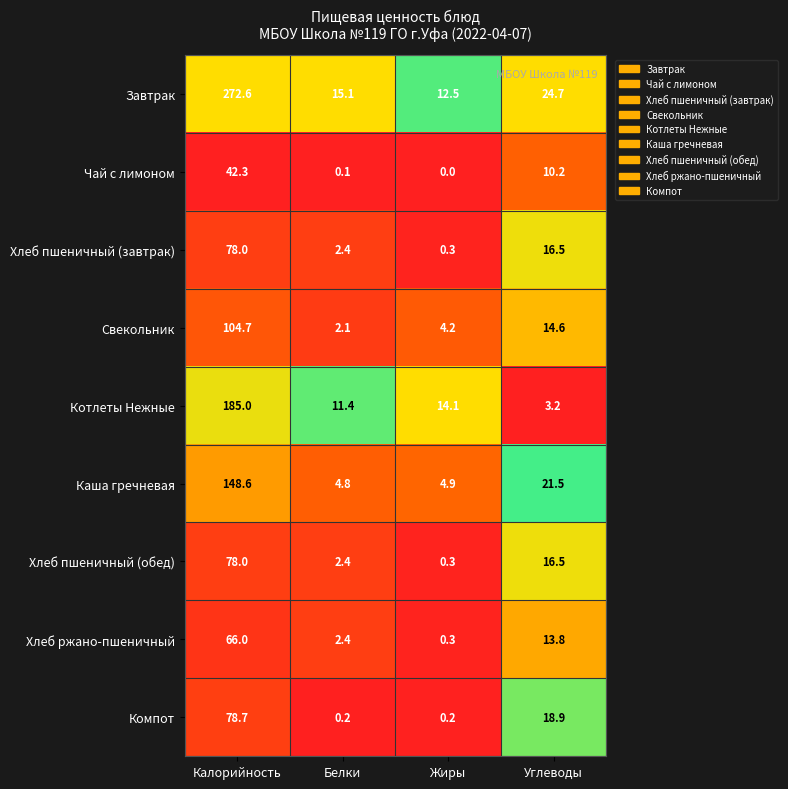

What is the maximum value shown in the chart?

272.6